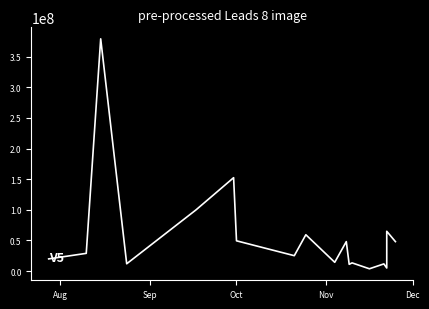

The value at 10 is 85684098. True or false?

False